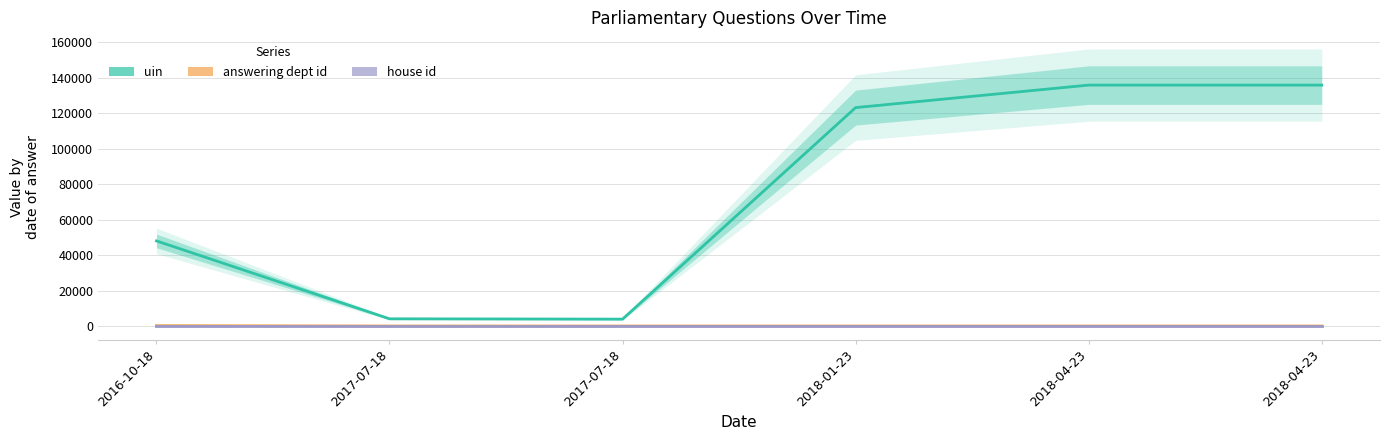

At which label does uin reach its peak?

2018-04-23